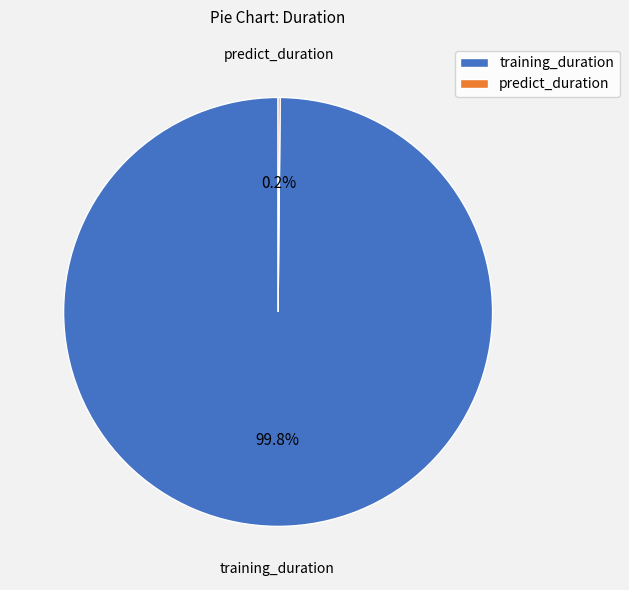

What portion of the pie excludes training_duration?

0.2%